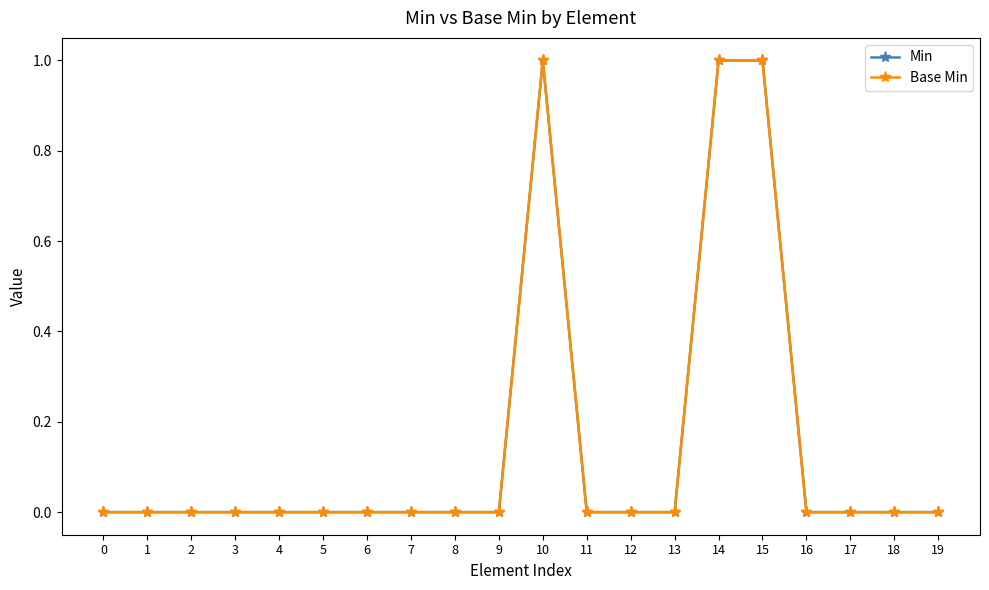

Does the chart have visible grid lines?

No